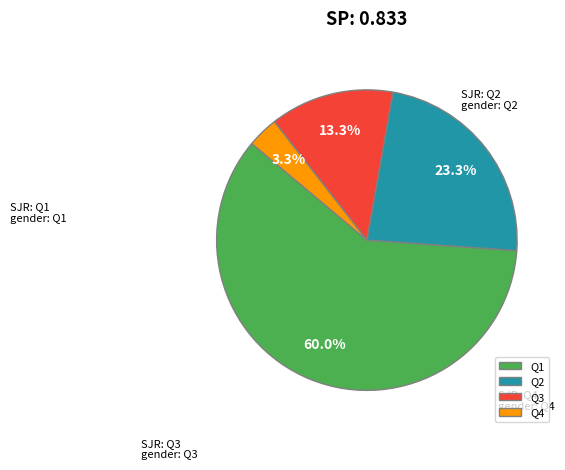

What is the smallest slice in the pie chart?

Q4